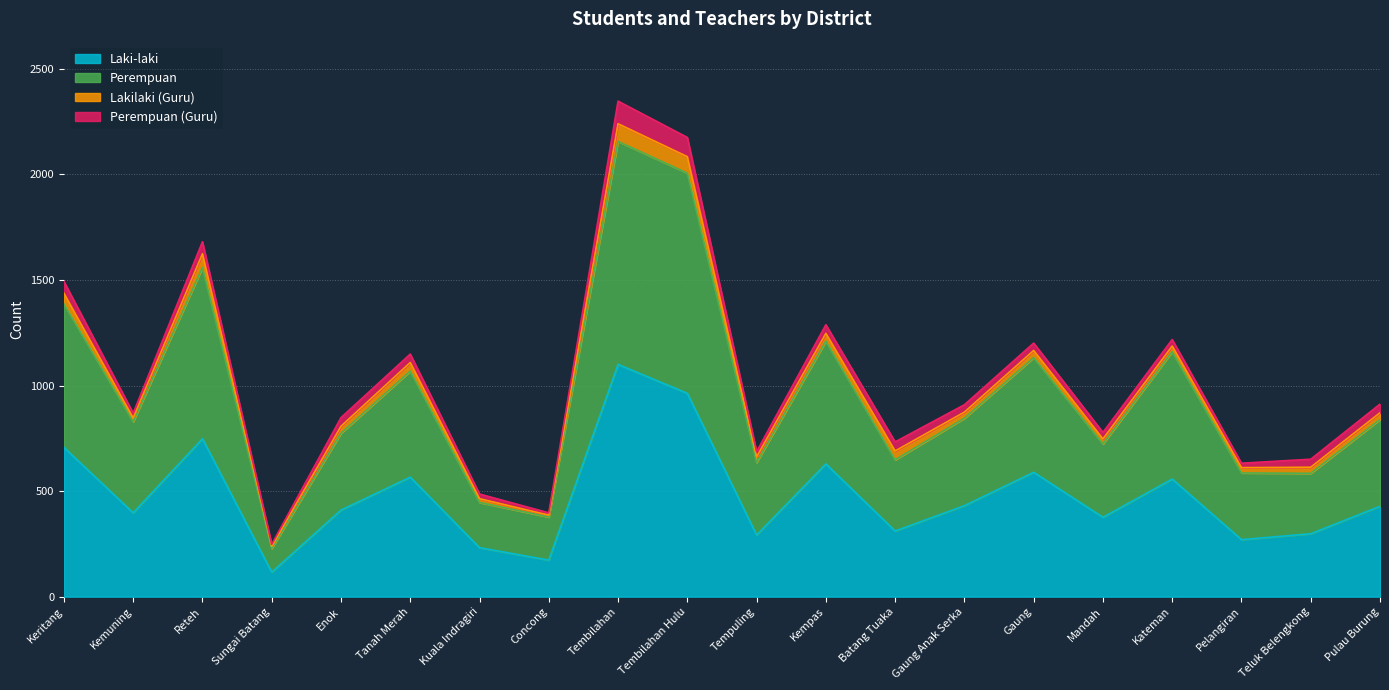

What is the label of the 12th point from the right?

Tembilahan